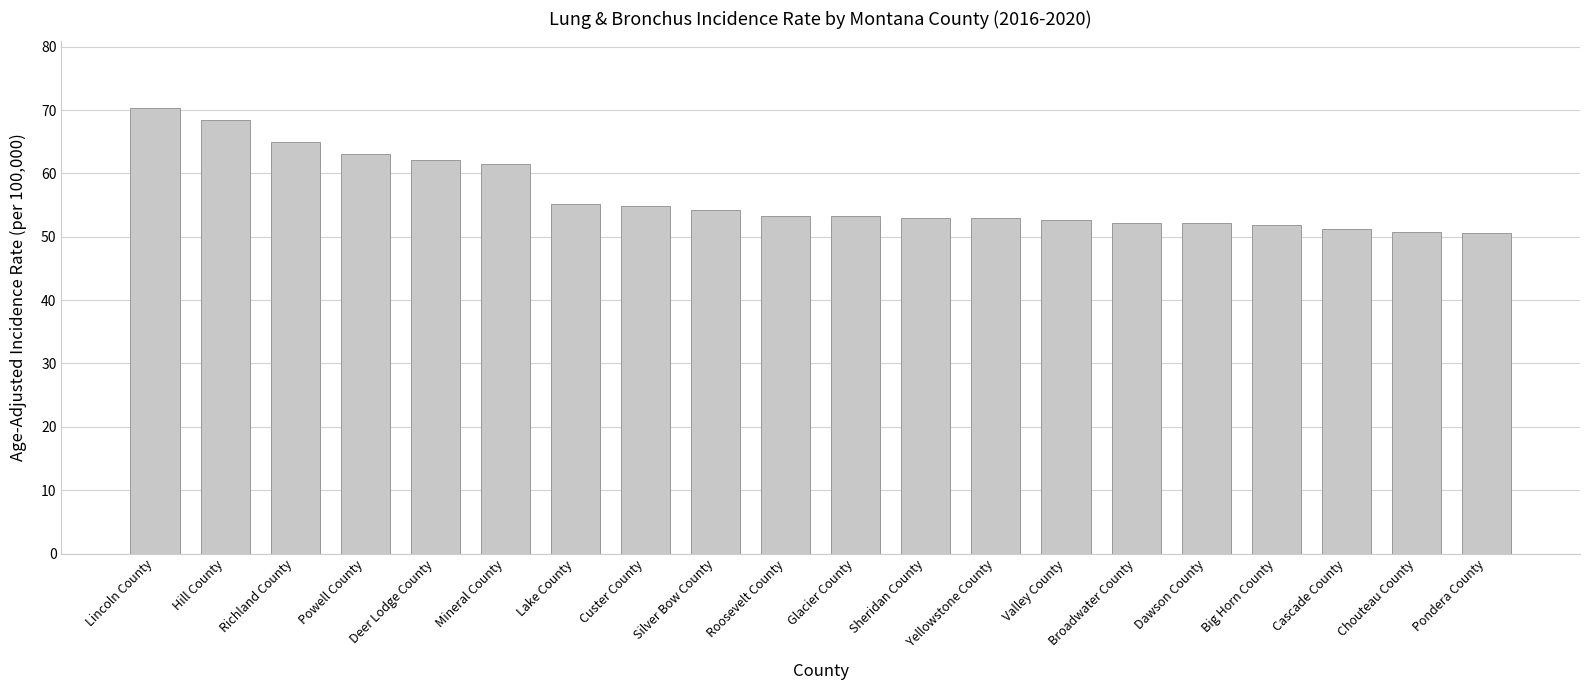

Is it true that the value at Yellowstone County is 52.9?

True